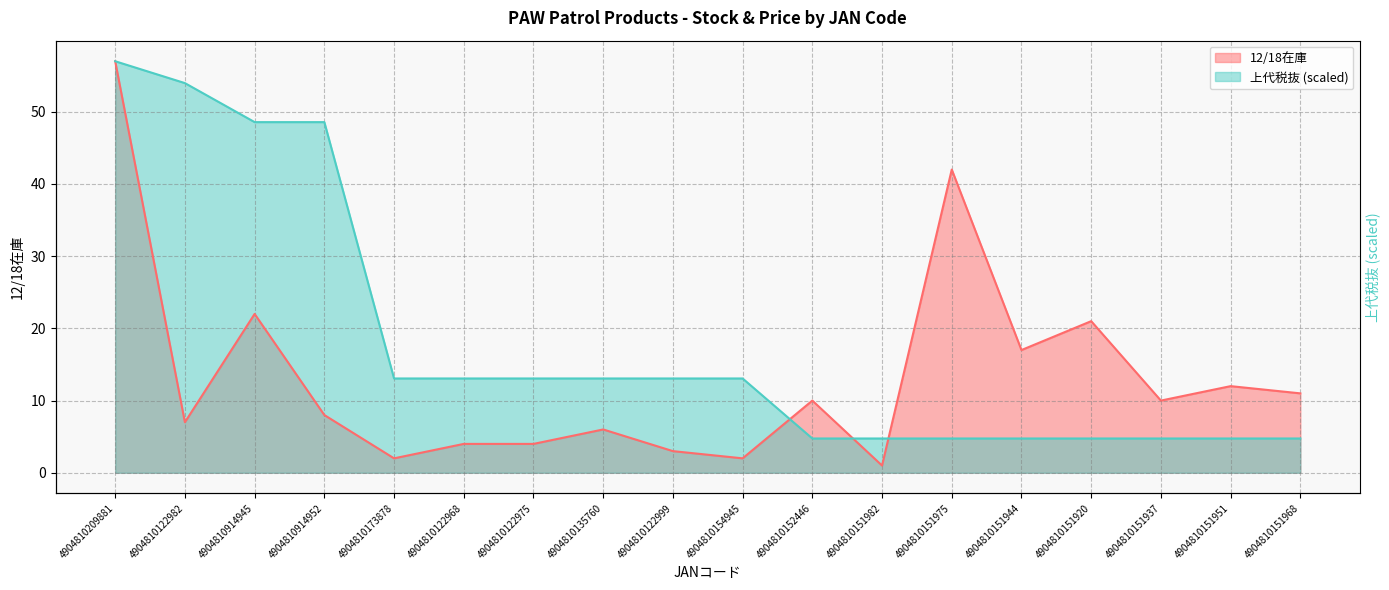

What position from the left is 4904810914945?

3